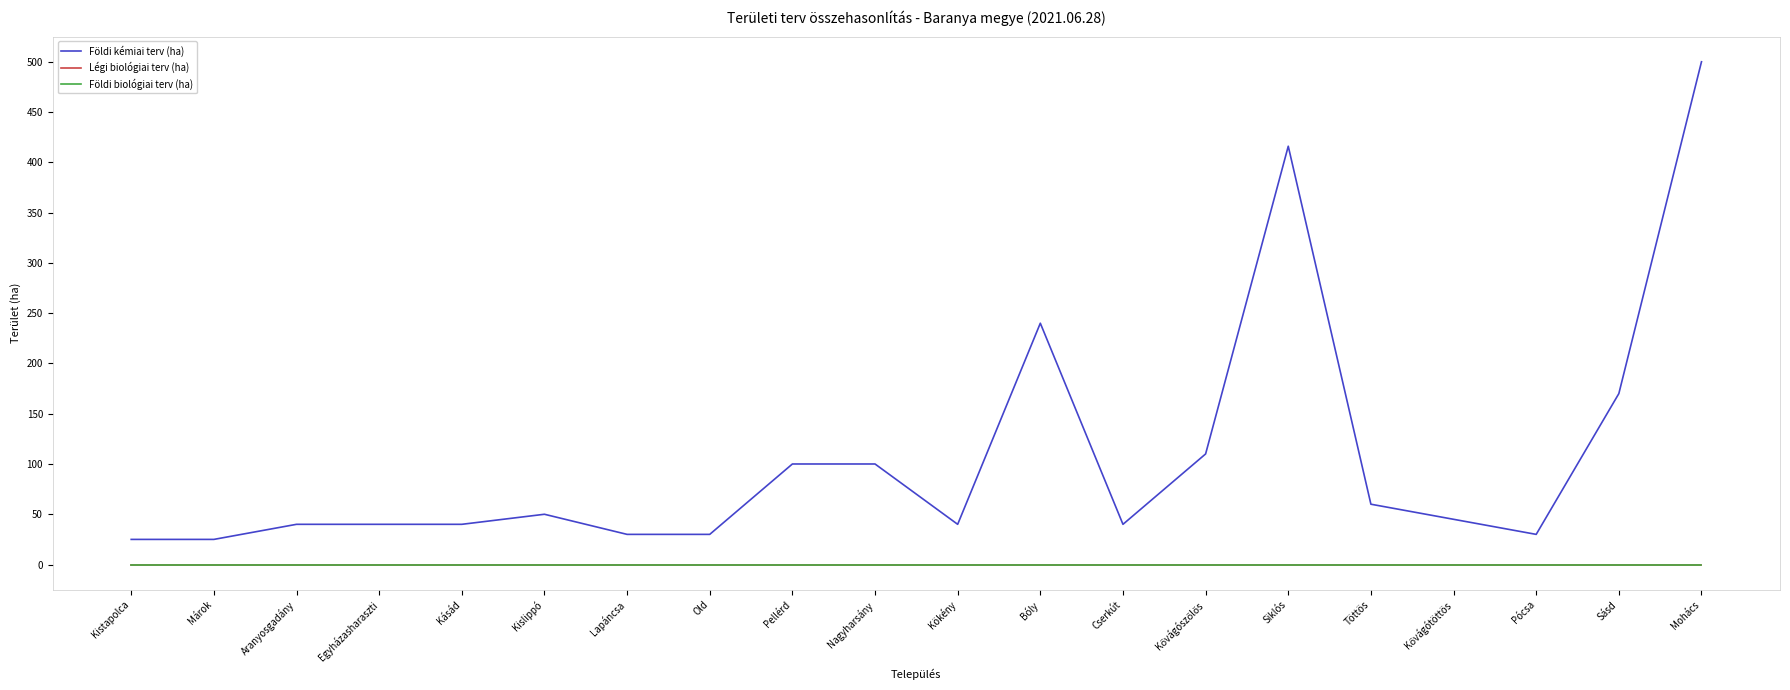

Does the chart display data point markers on the line(s)?

No